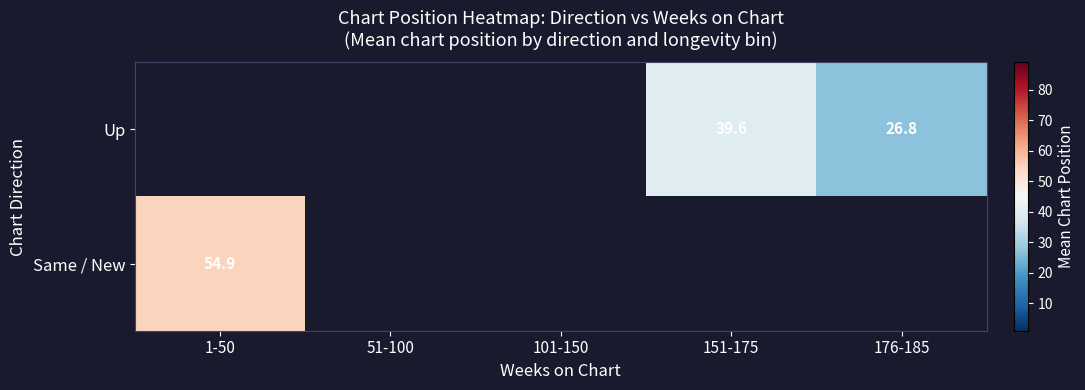

Which has a higher value, 101-150 or 151-175?

151-175